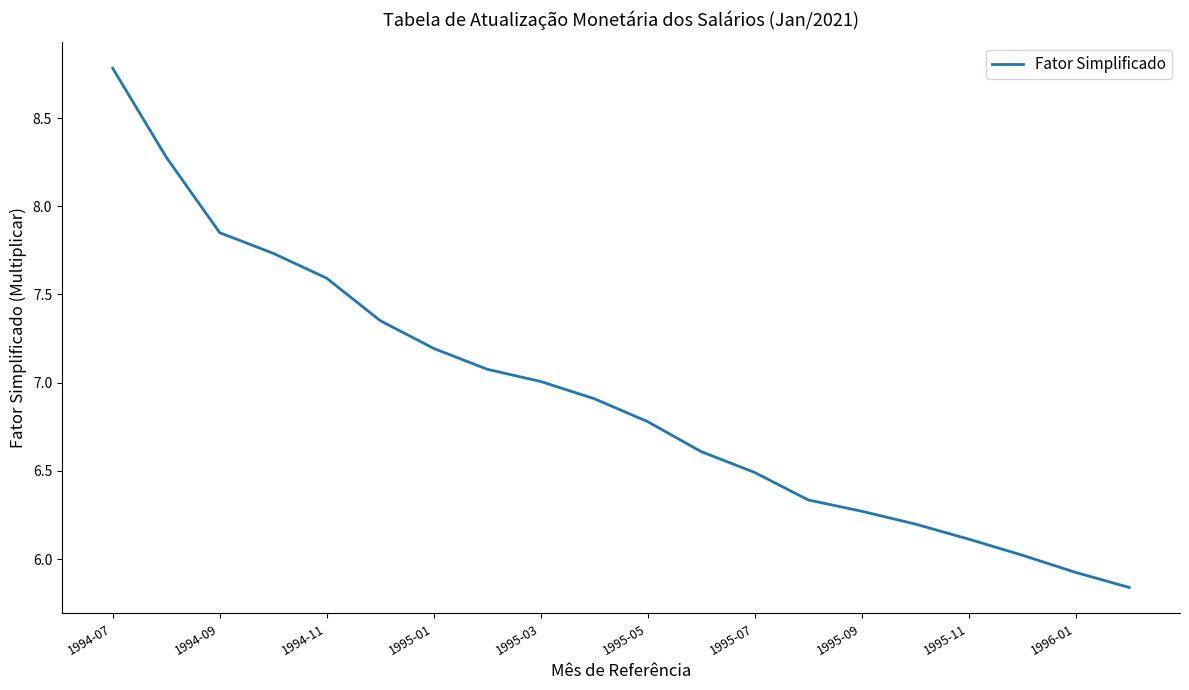

What is the ratio of the value at 1995-07 to the value at 1995-03?

0.9